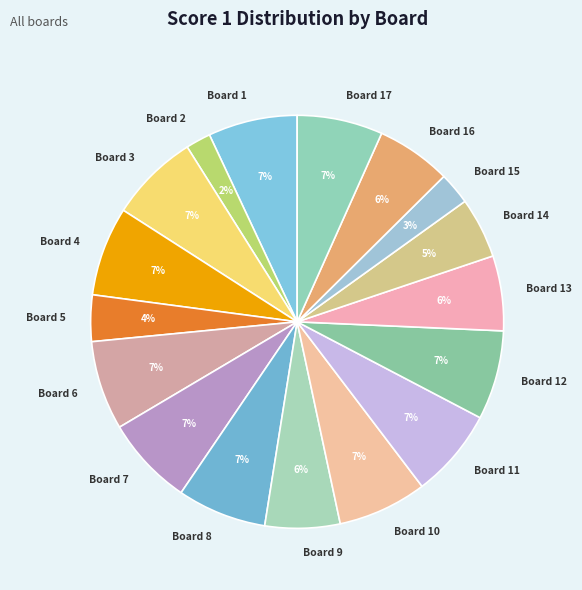

To the nearest percent, what is the difference between the Board 5 and Board 13 slice percentages?

2%